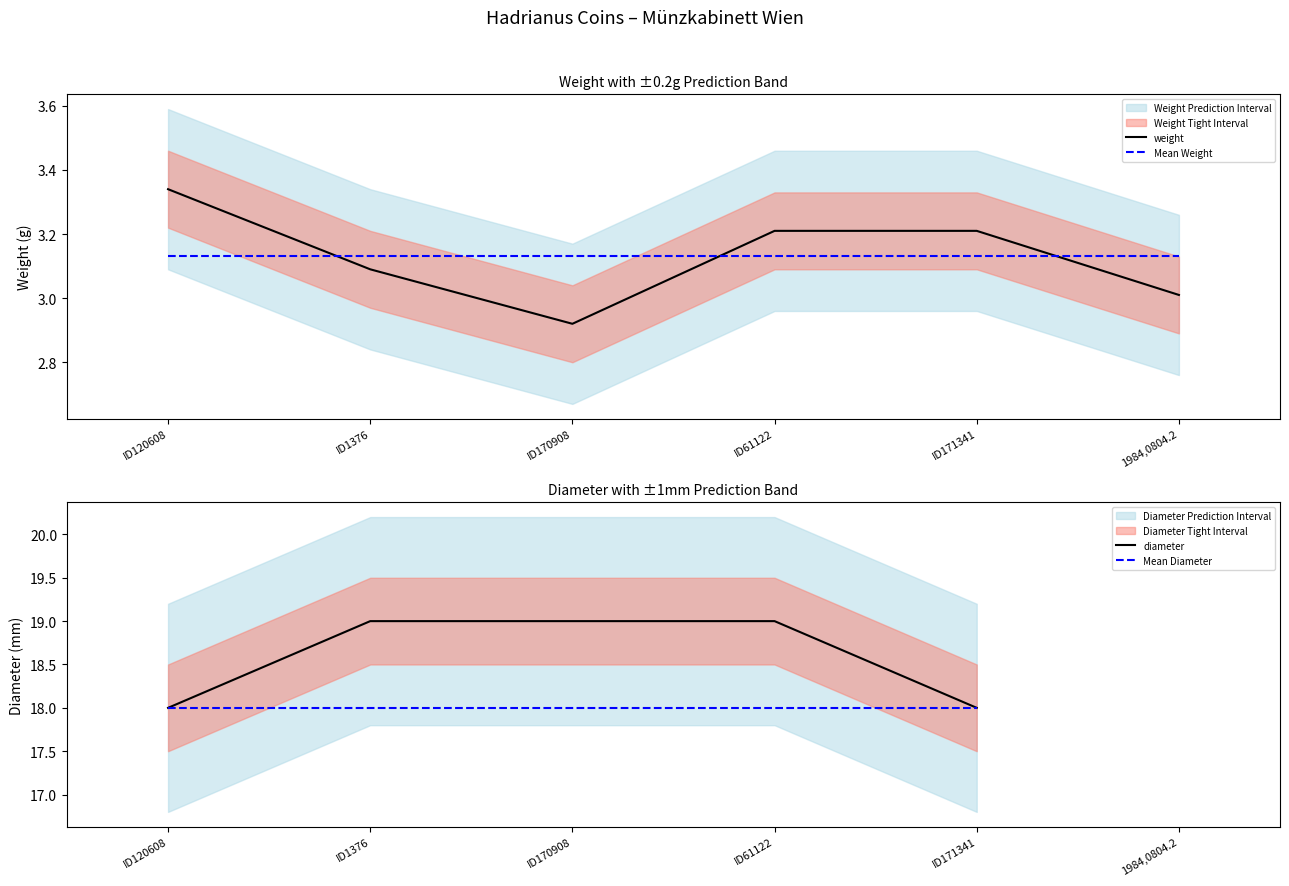

What is the value of the 4th point from the left?

3.2